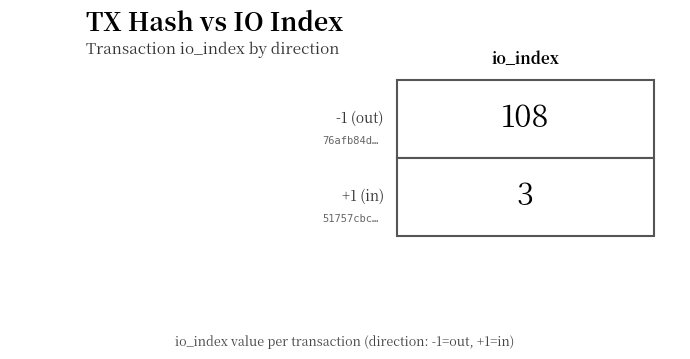

What is the difference between the highest and lowest values at io_index?

105